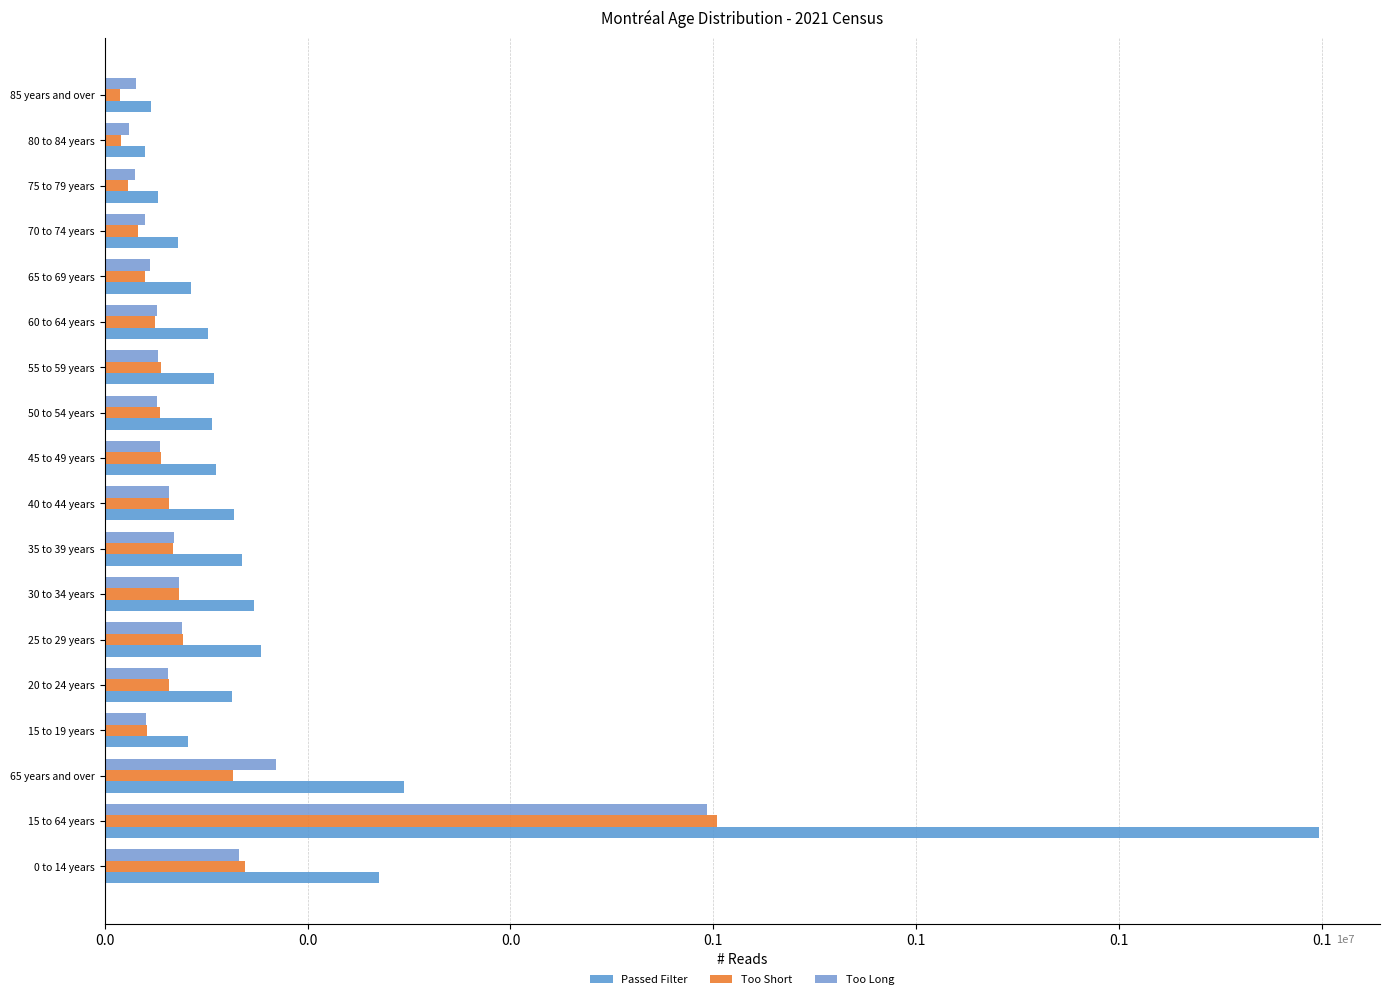

What is the sum of all Too Short values?

1597685